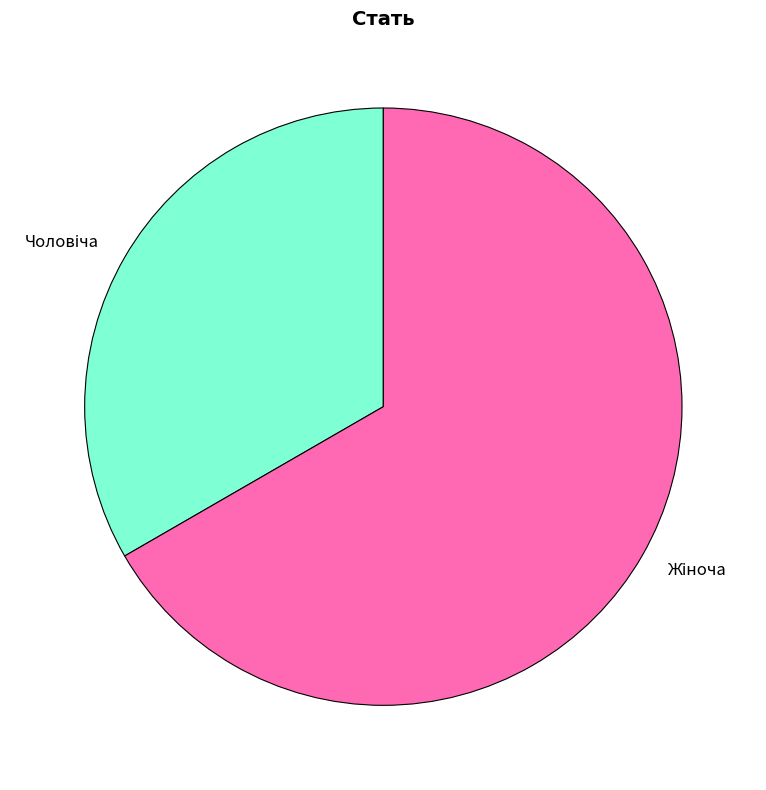

Is there any slice that represents more than half of the pie?

Yes